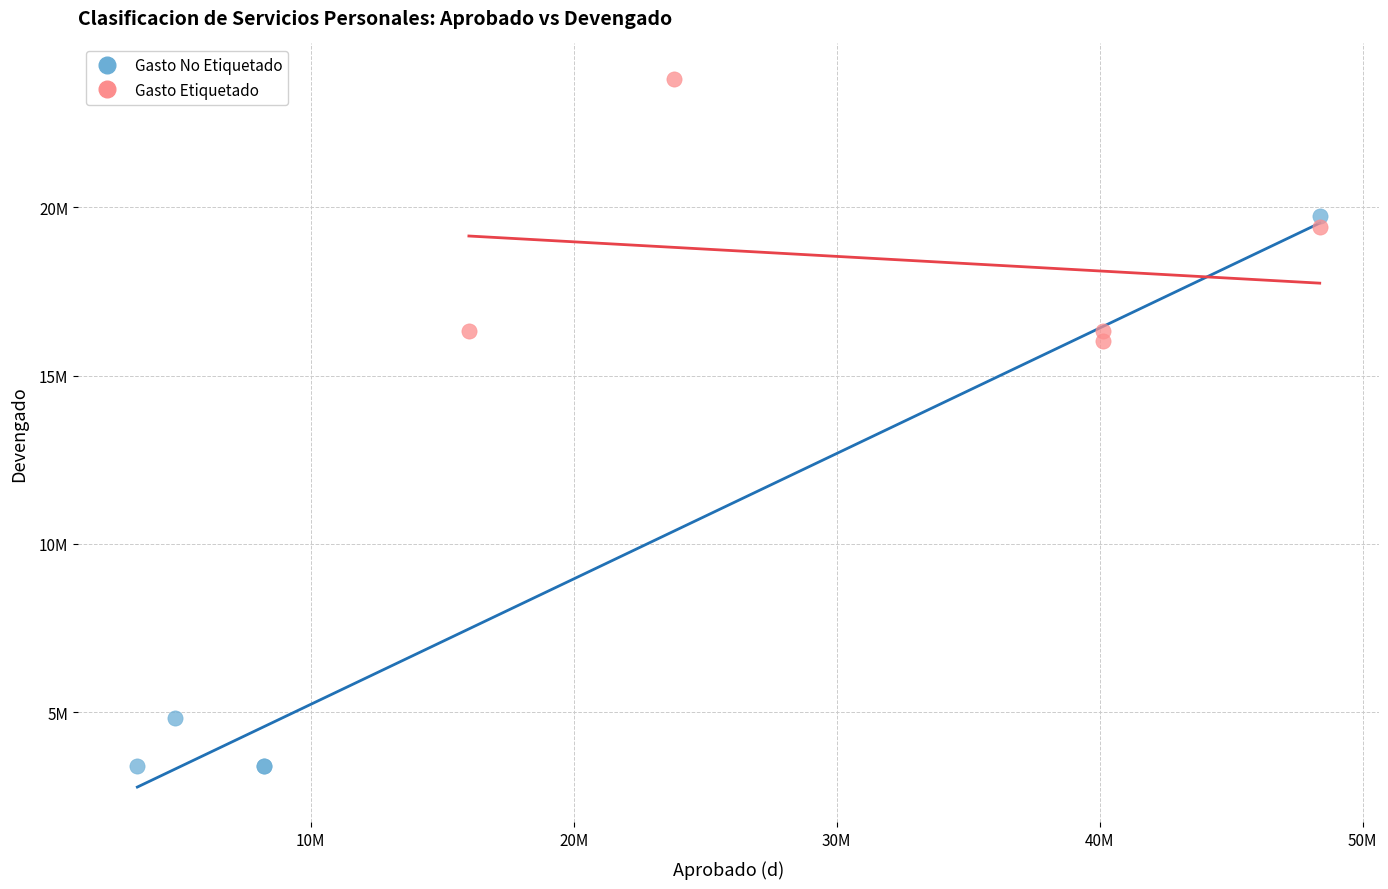

Which series reaches the minimum Y coordinate?

Gasto No Etiquetado